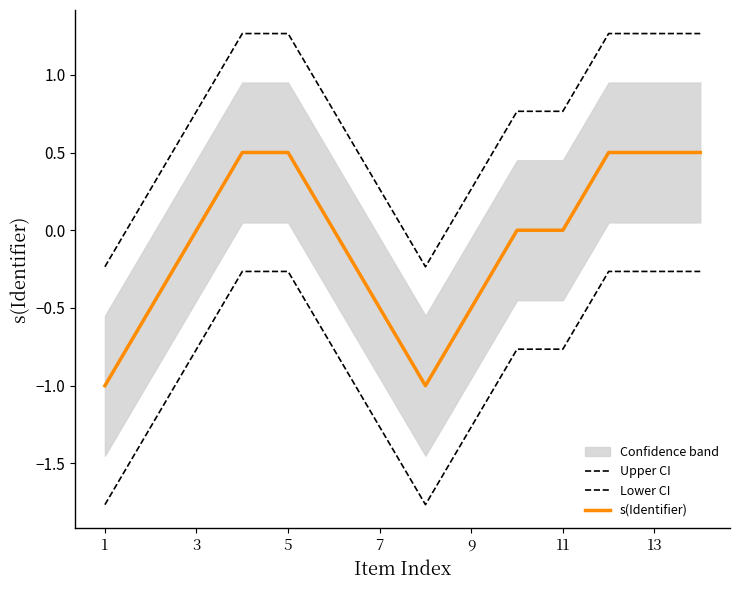

What is the difference between the maximum and second lowest values in the s(Identifier) series?

1.5